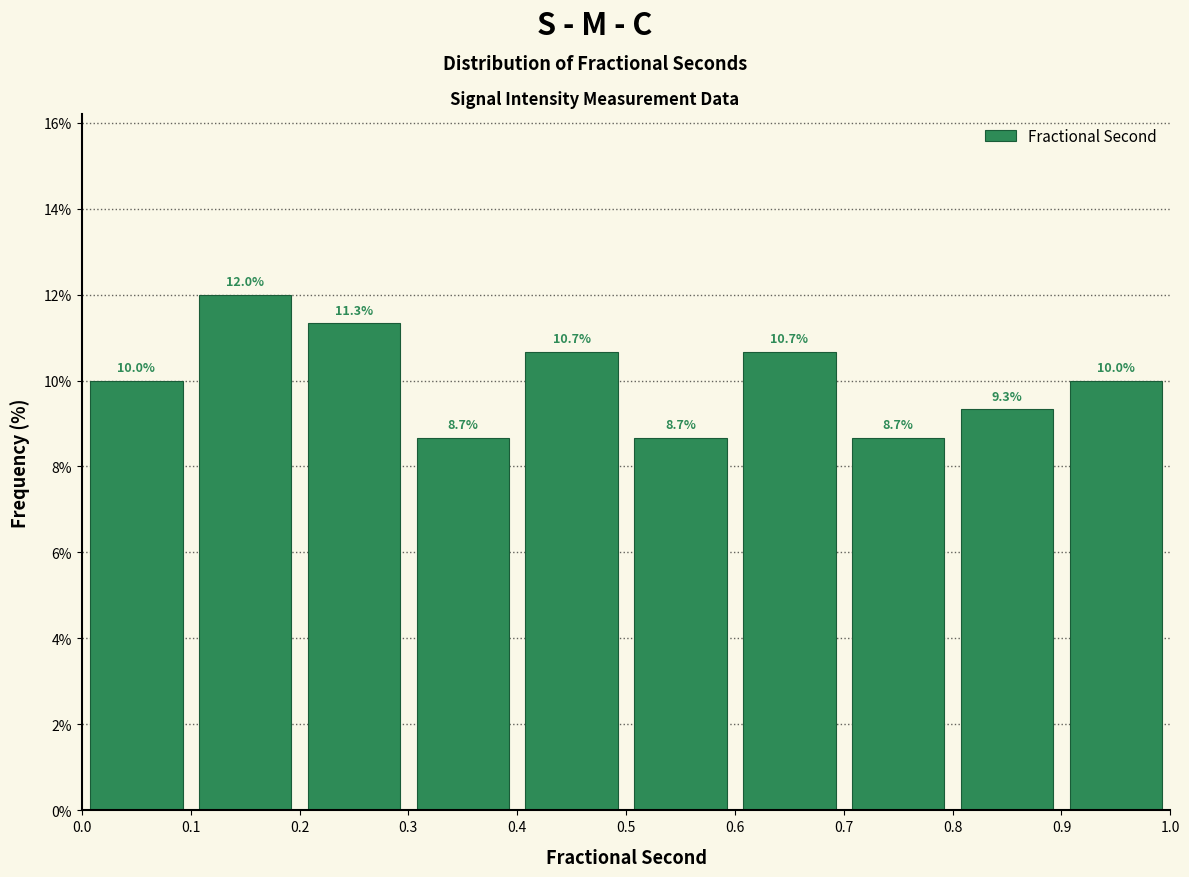

Over which range of the x-axis is the bar tallest?

0.1 to 0.2